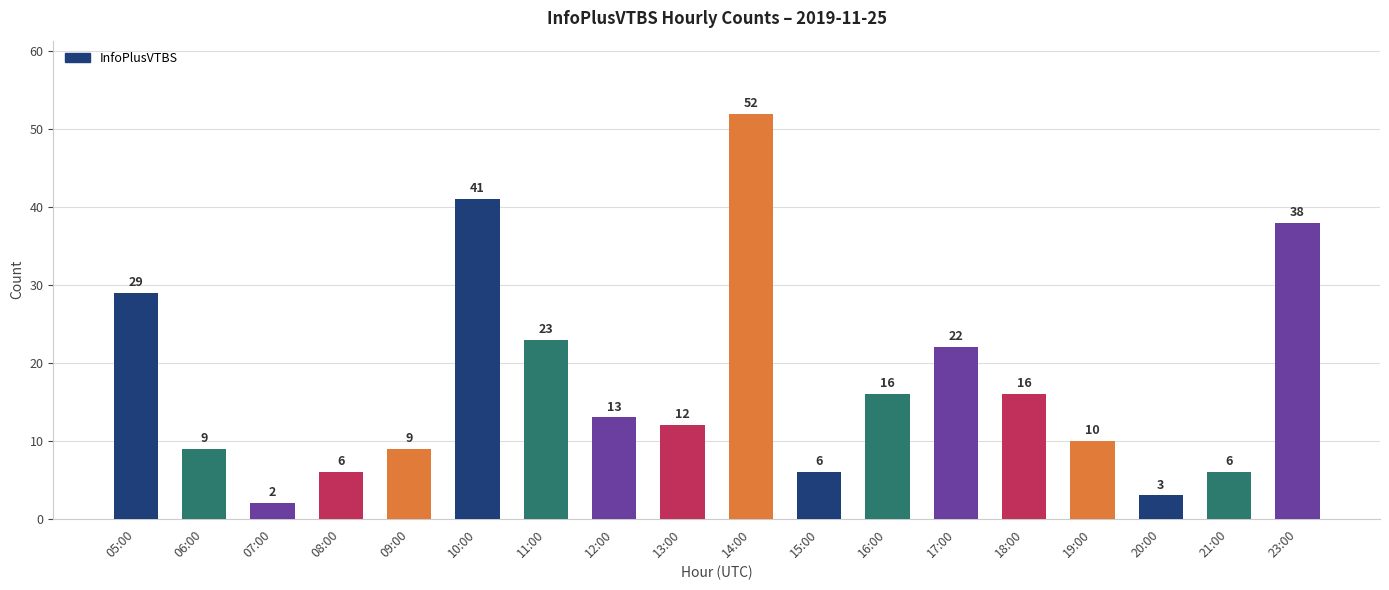

The value at 11:00 is 23. True or false?

True